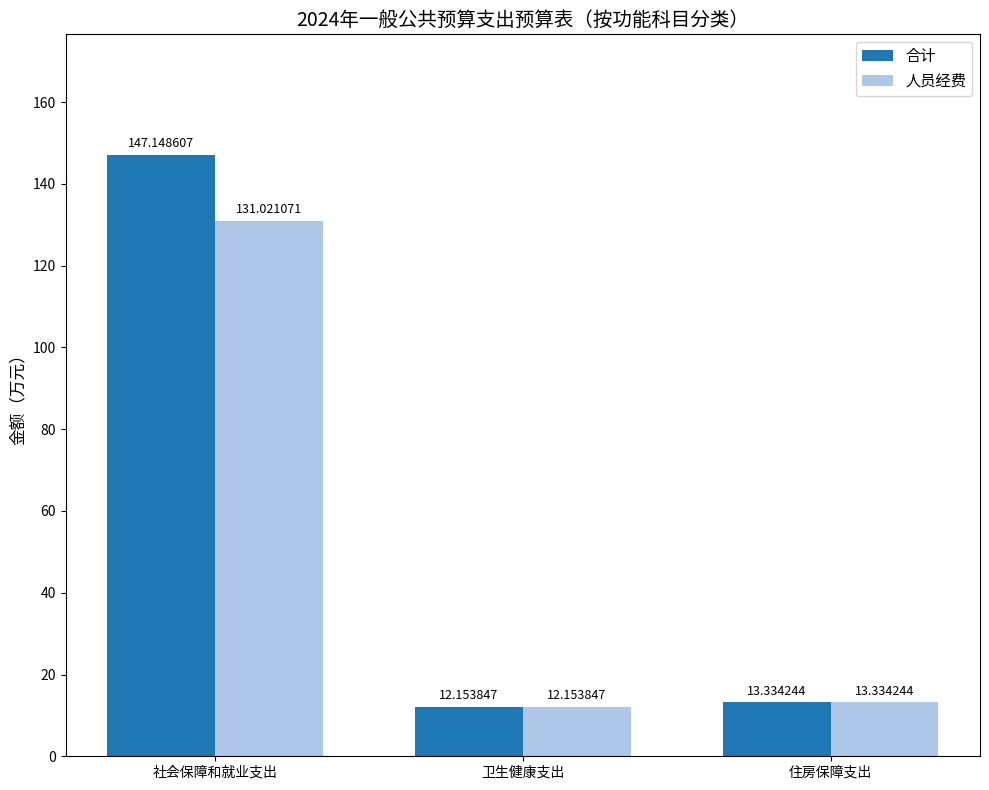

Which series has the largest total across all categories?

合计